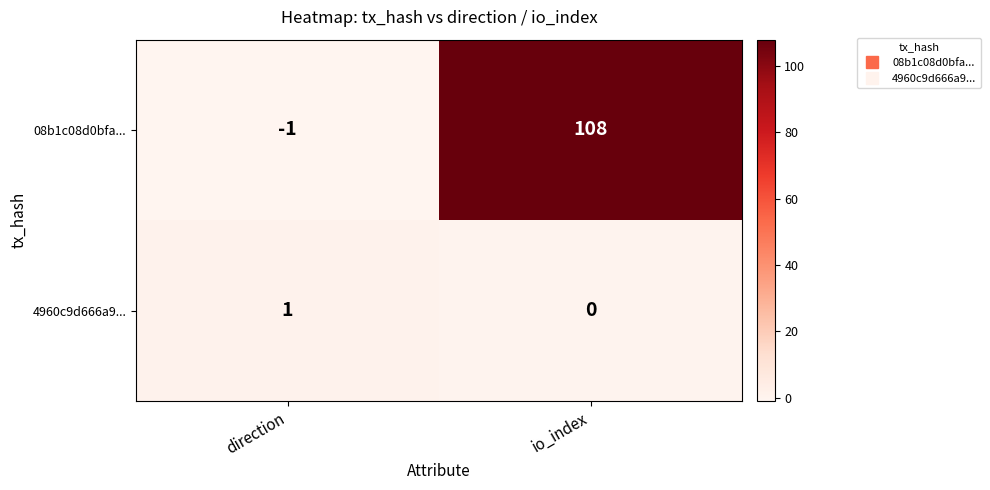

Reading left to right, list all the values displayed in this chart.

08b1c08d0bfa...: -1	108
4960c9d666a9...: 1	0